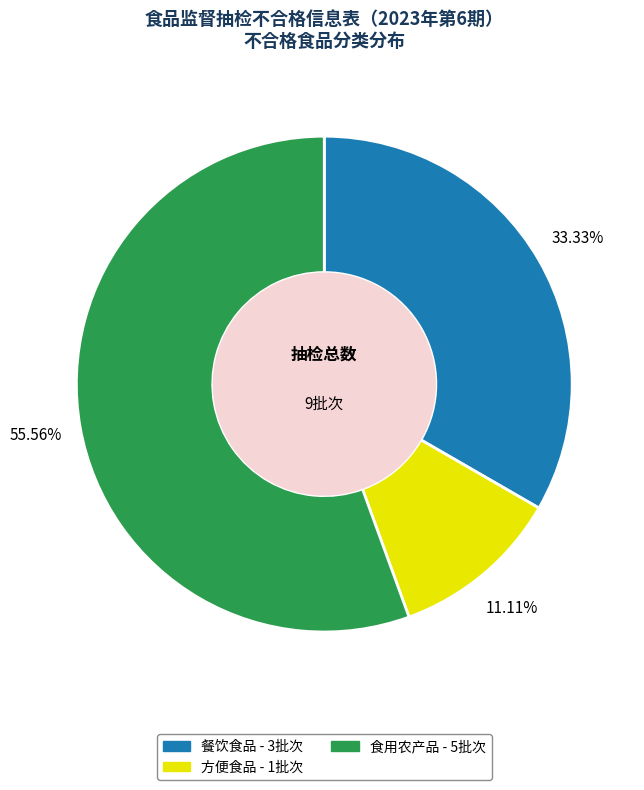

Is it true that 方便食品 is 11% of the pie?

True